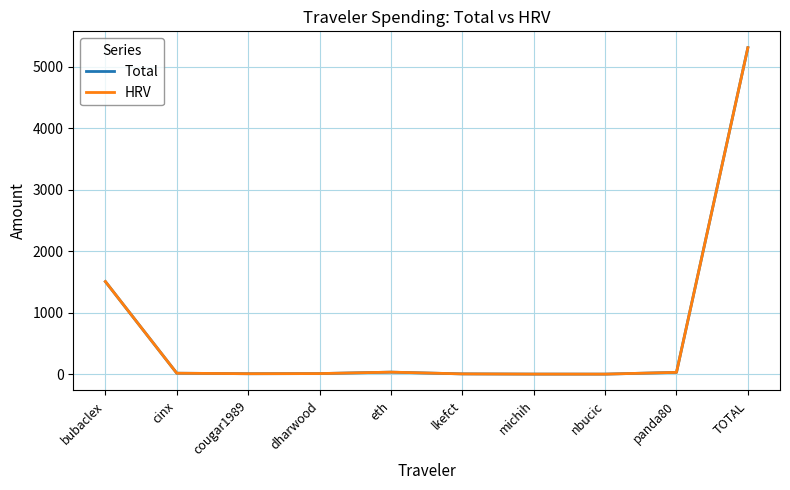

Is it true that HRV equals 1506.5 at bubaclex?

True